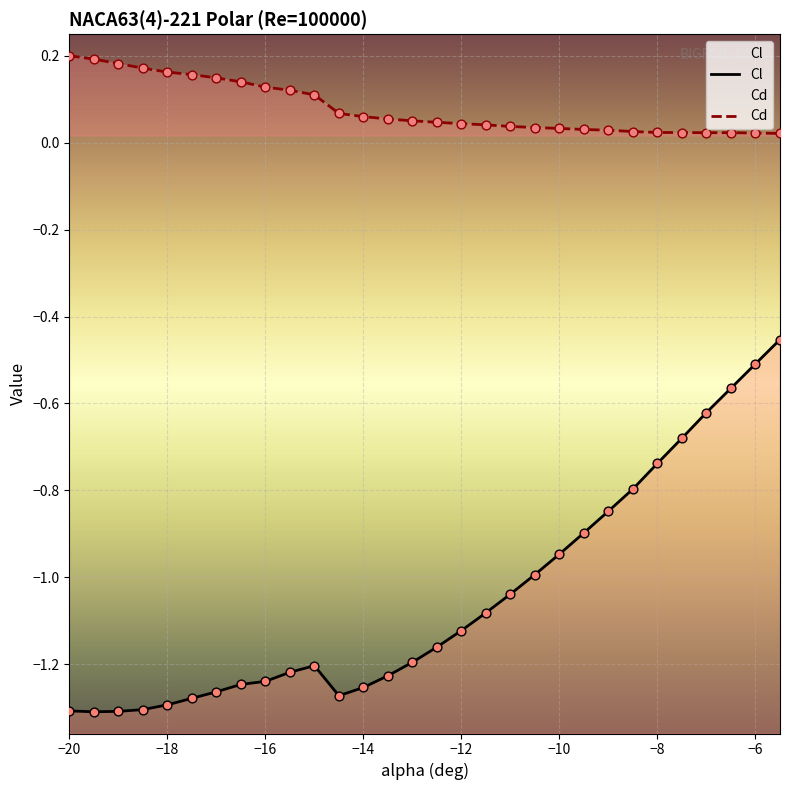

What are all the series names shown in the legend?

Cl, Cd